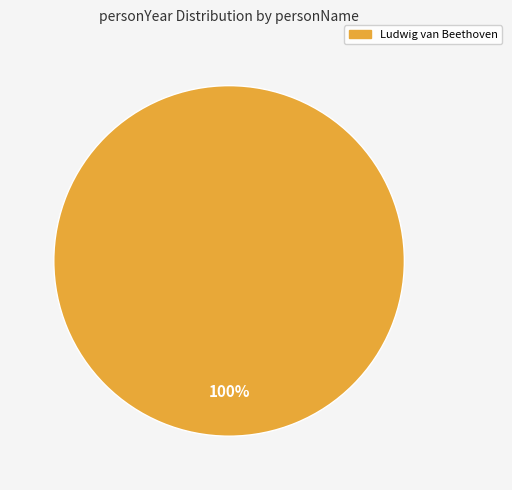

Is there any slice that represents more than half of the pie?

Yes